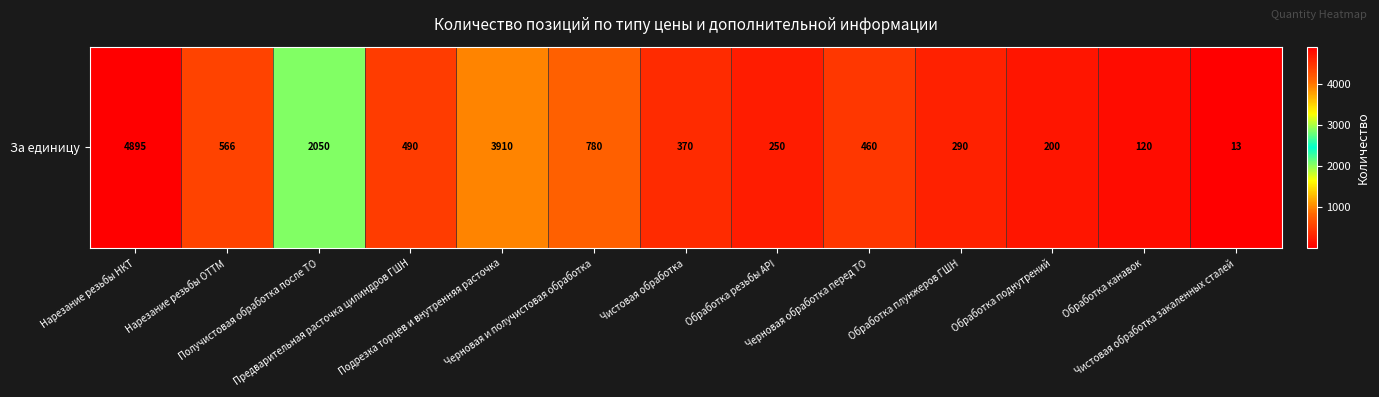

Reading left to right, what are all the values shown in this chart?

4895	566	2050	490	3910	780	370	250	460	290	200	120	13